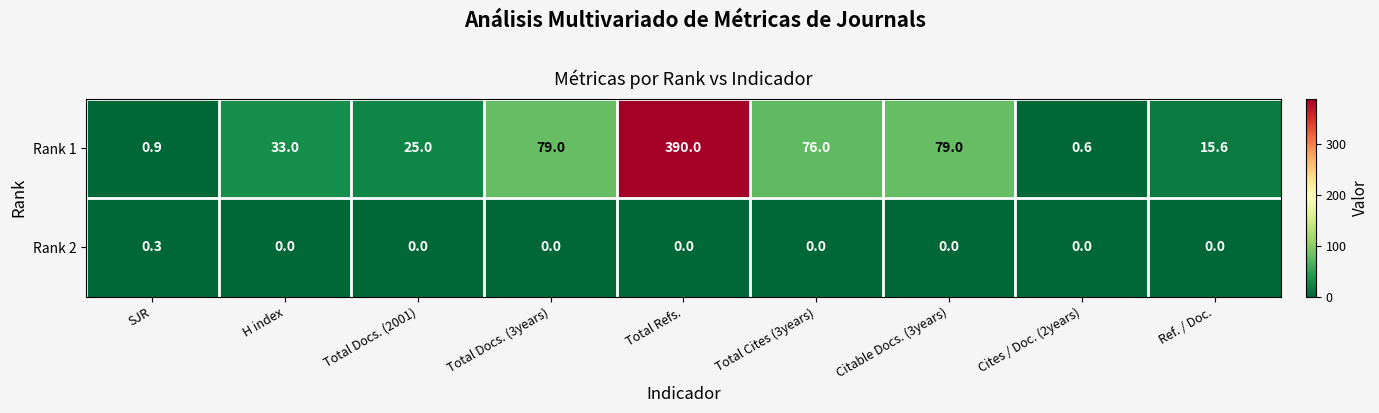

What is the difference between the maximum and minimum values in the Rank 1 series?

389.4